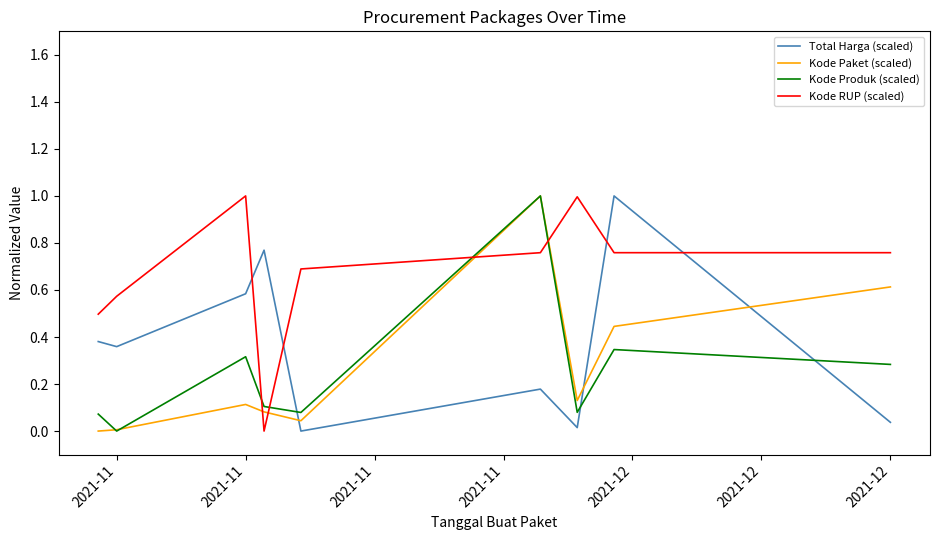

Which series has the largest total across all categories?

Kode RUP (scaled)